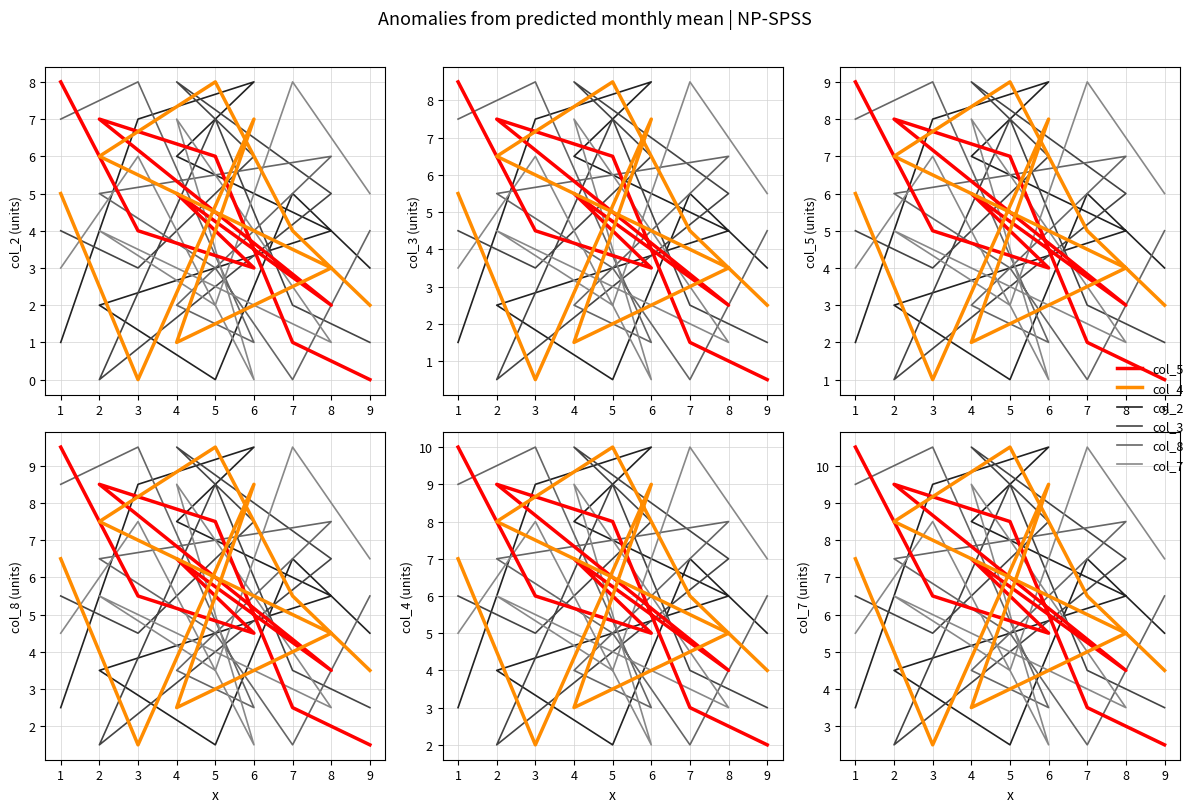

Which series ends up on top after the final intersection of col_5 and col_2?

col_5